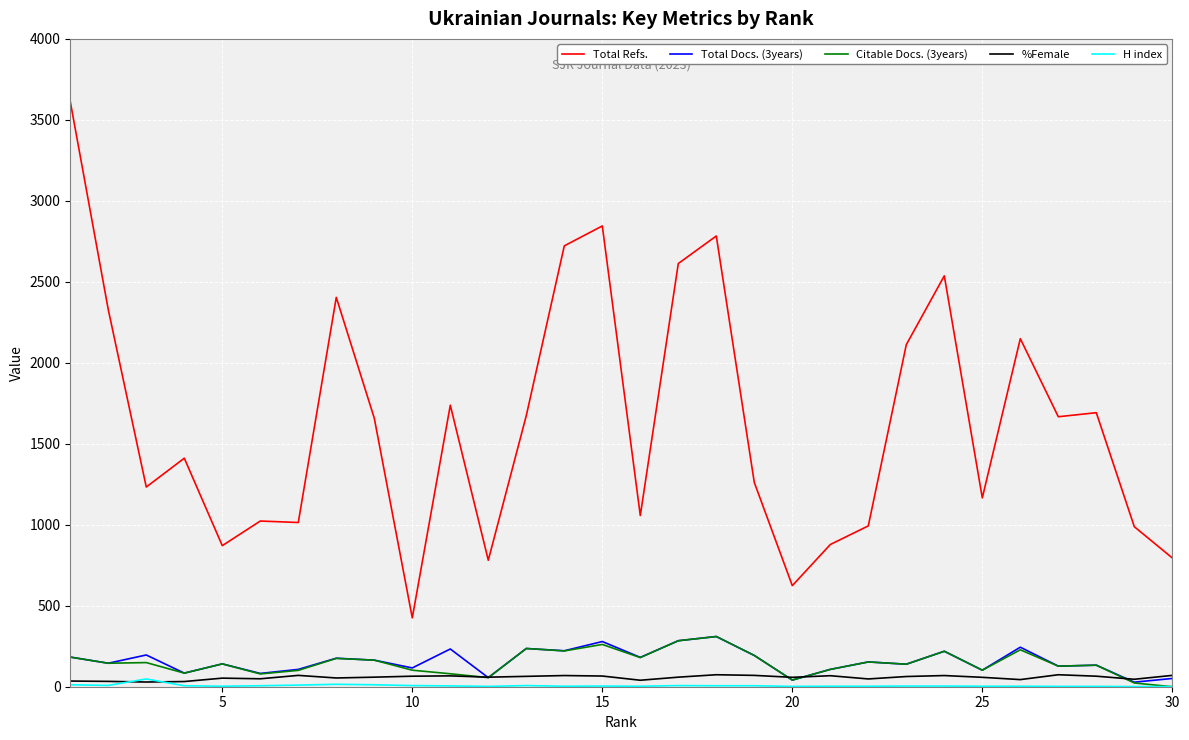

Which series has the largest total across all categories?

Total Refs.